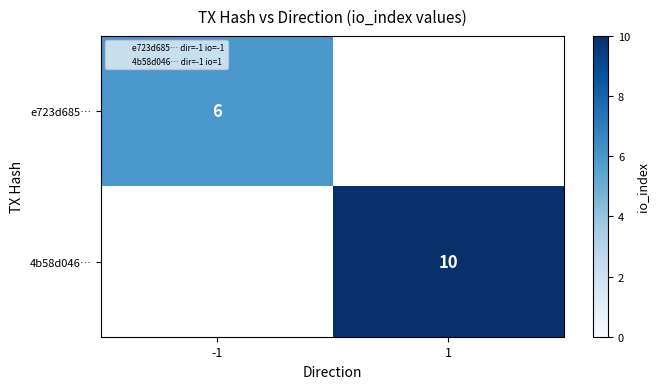

Is the value of 4b58d046… at 1 greater than the value of e723d685… at -1?

Yes